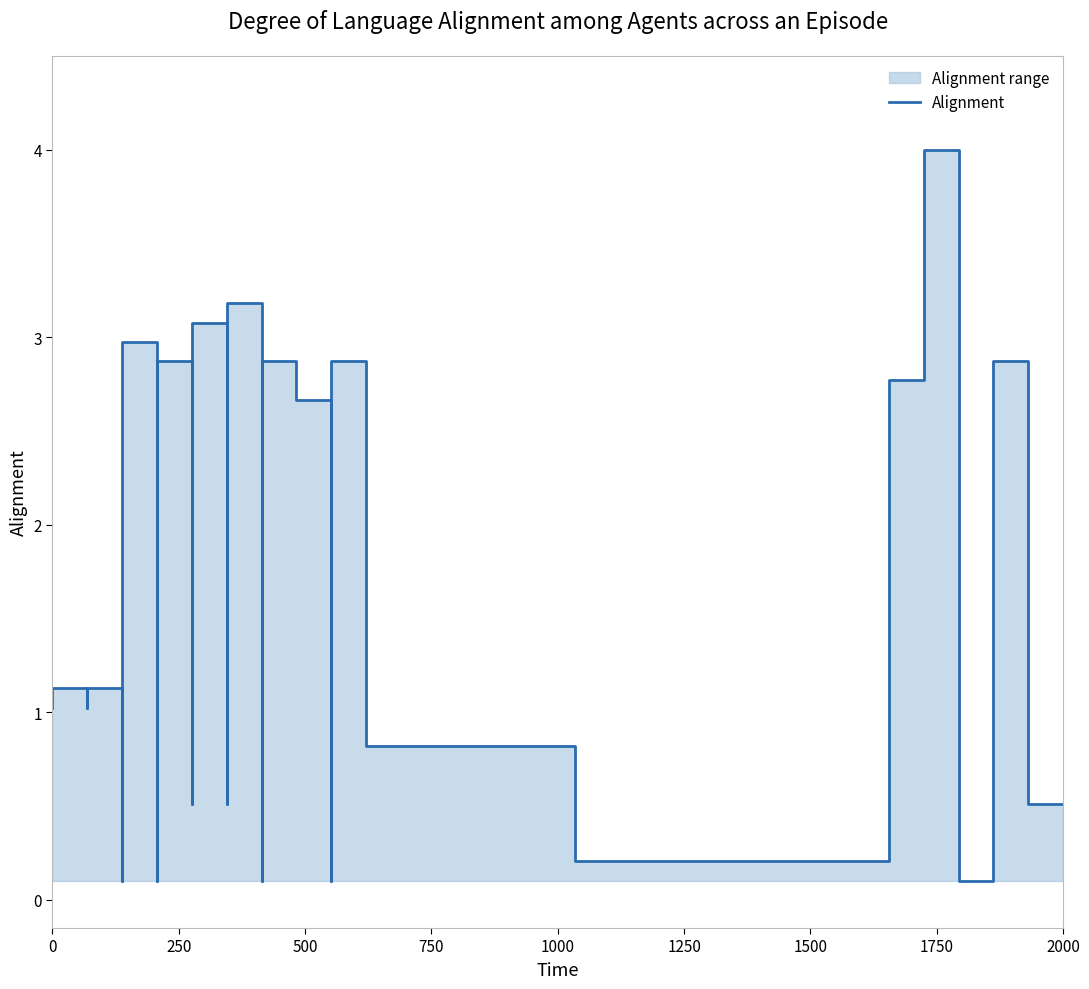

The value at 500 is 0.4. True or false?

False